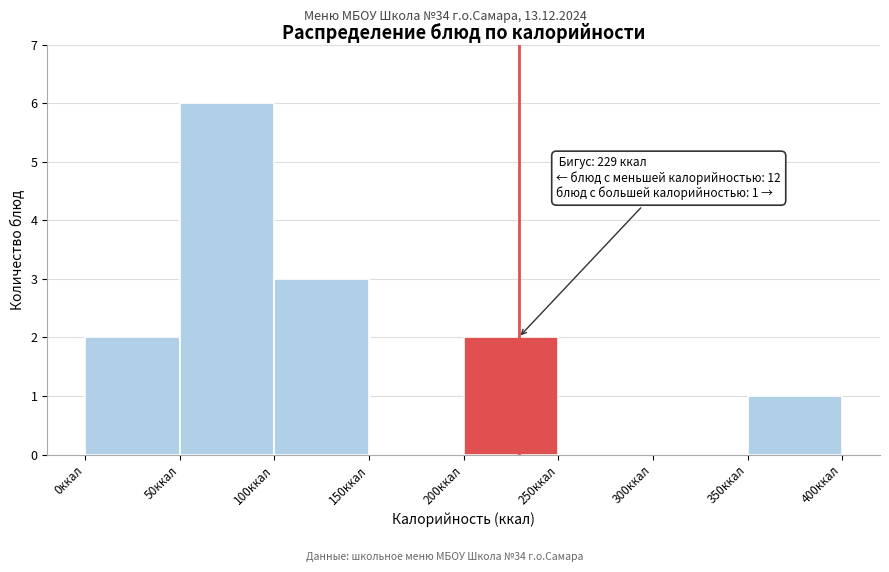

Which range on the x-axis has the tallest bar?

50 to 100